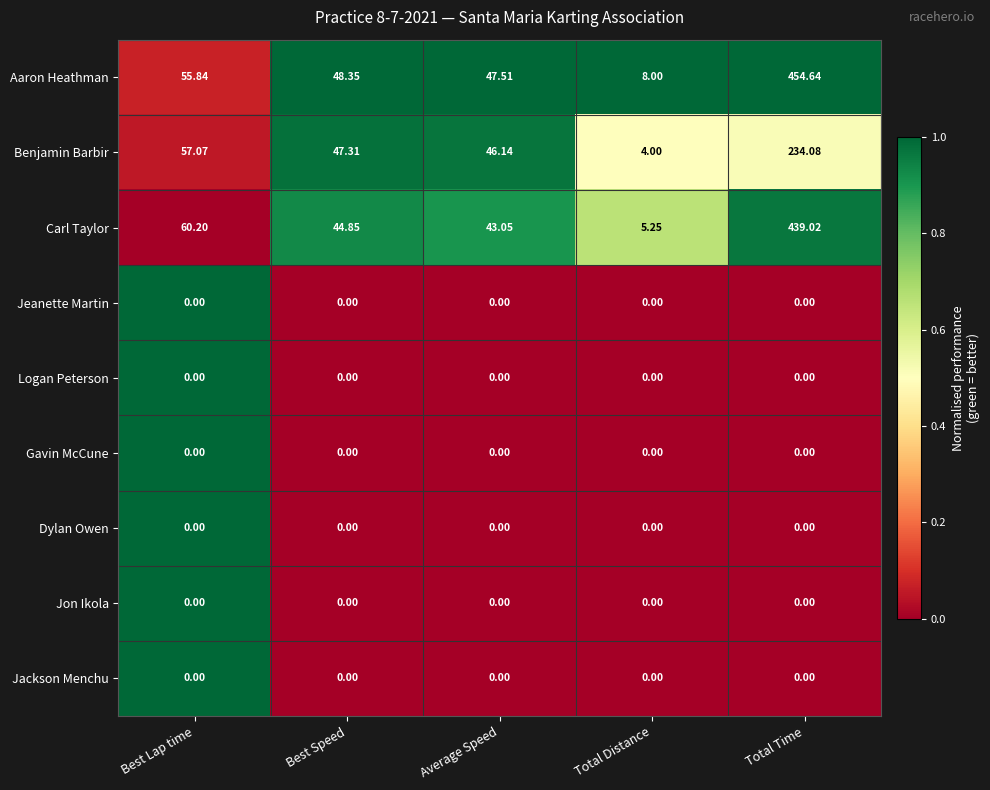

At which category does the chart reach its peak across all series?

Total Time